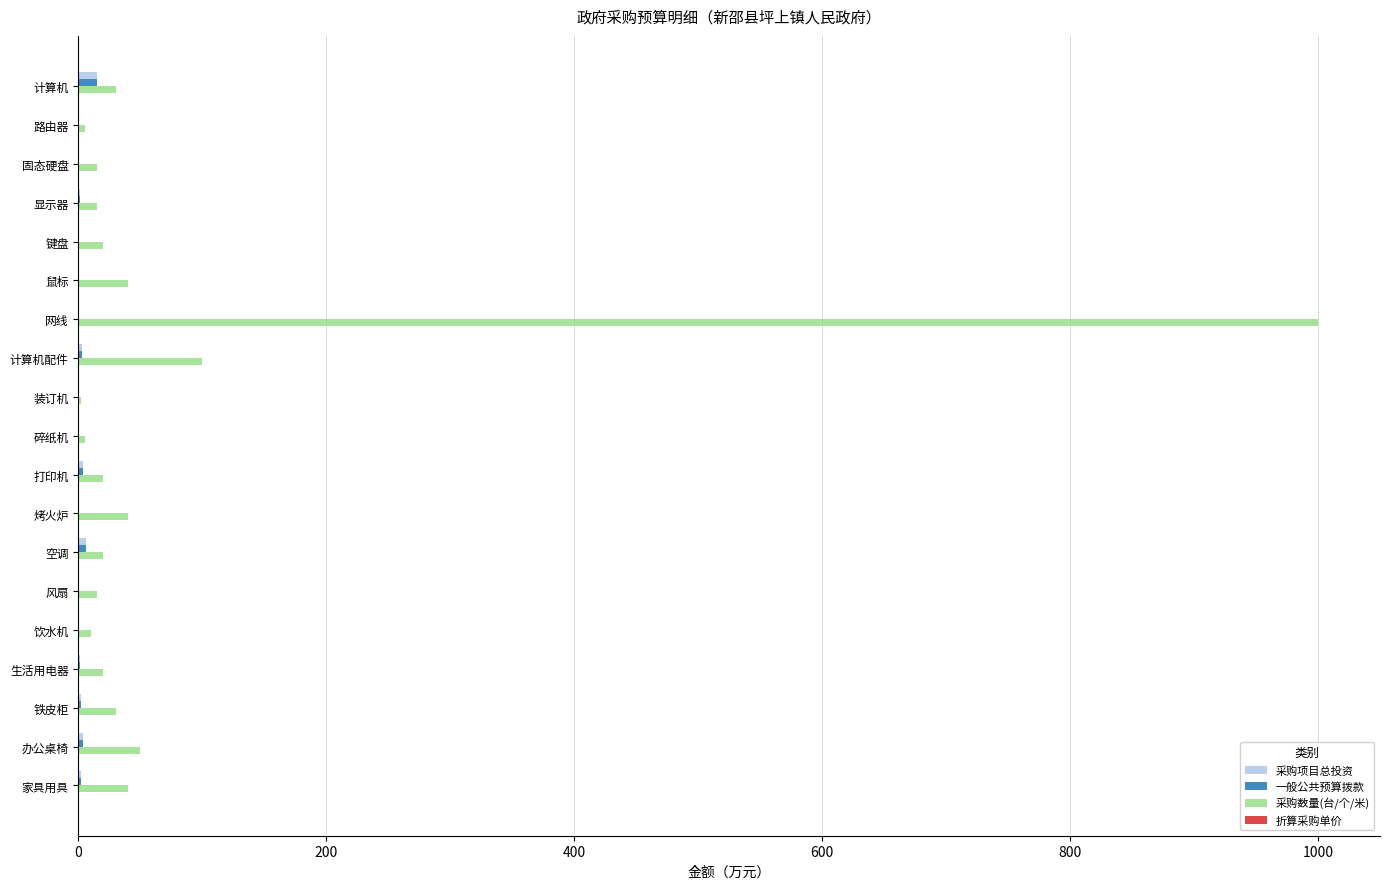

What is the highest value of the 采购数量(台/个/米) series?

1000.0